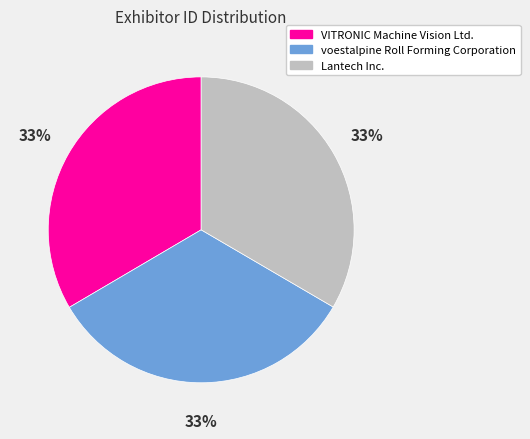

Approximately how many times larger is the value at VITRONIC Machine Vision Ltd. compared to Lantech Inc.?

1.0